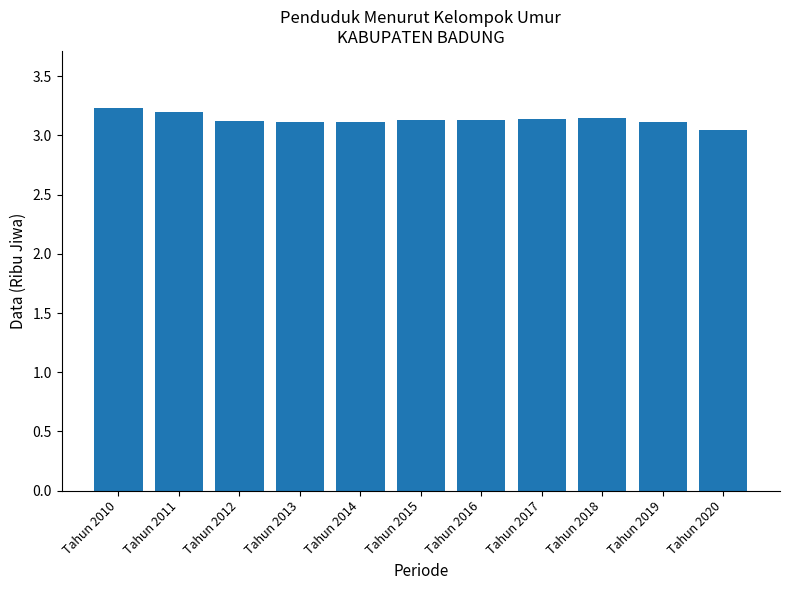

What is the sum of all values?

34.5